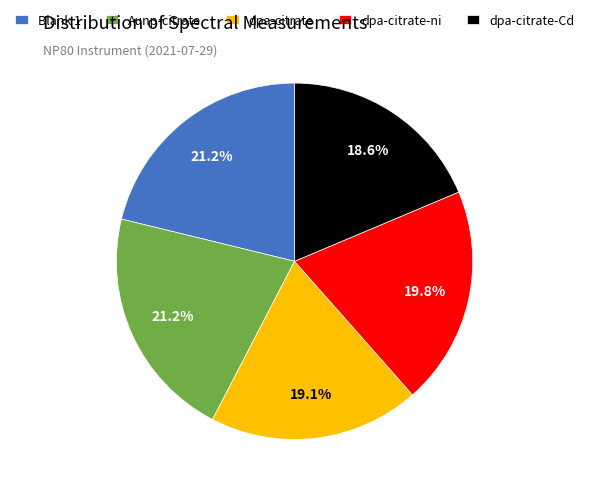

Combined, what portion of the pie is Blank 1 and Aunp-citrate?

42.4%